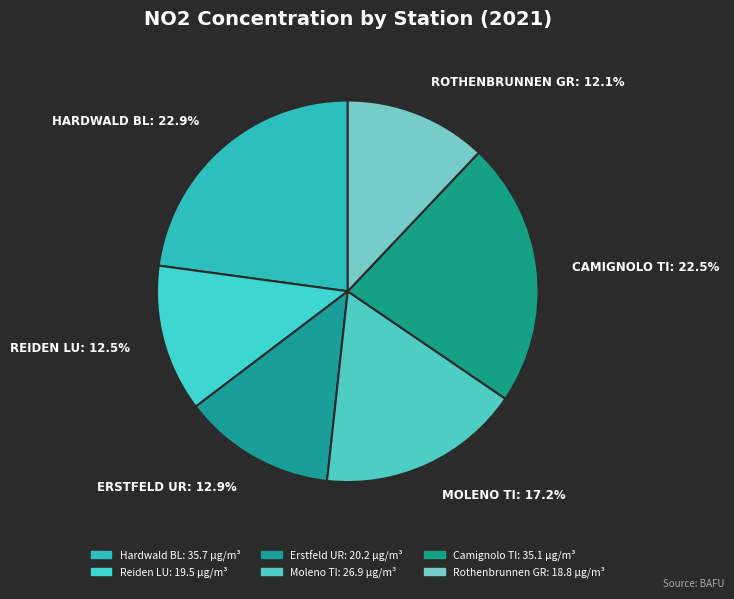

How many segments does this pie chart have?

6